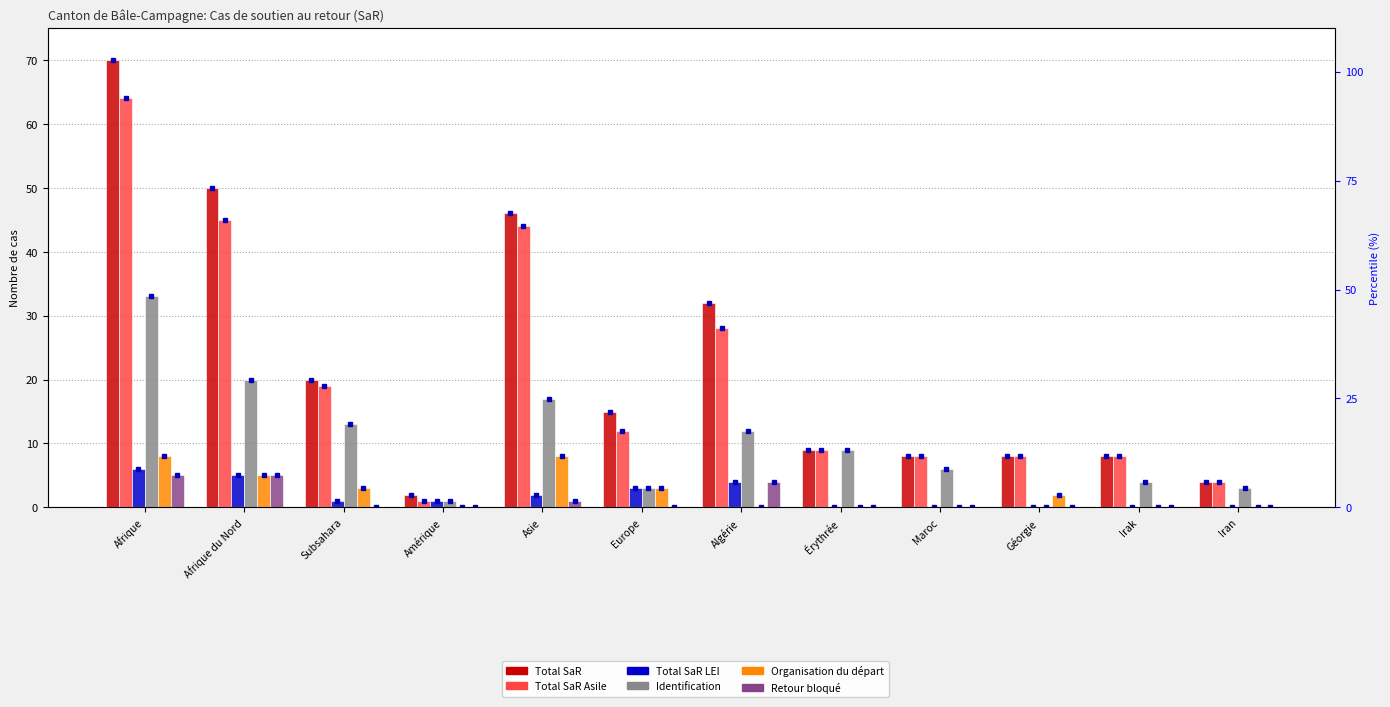

True or false: Identification has a value of 1 at Amérique.

True